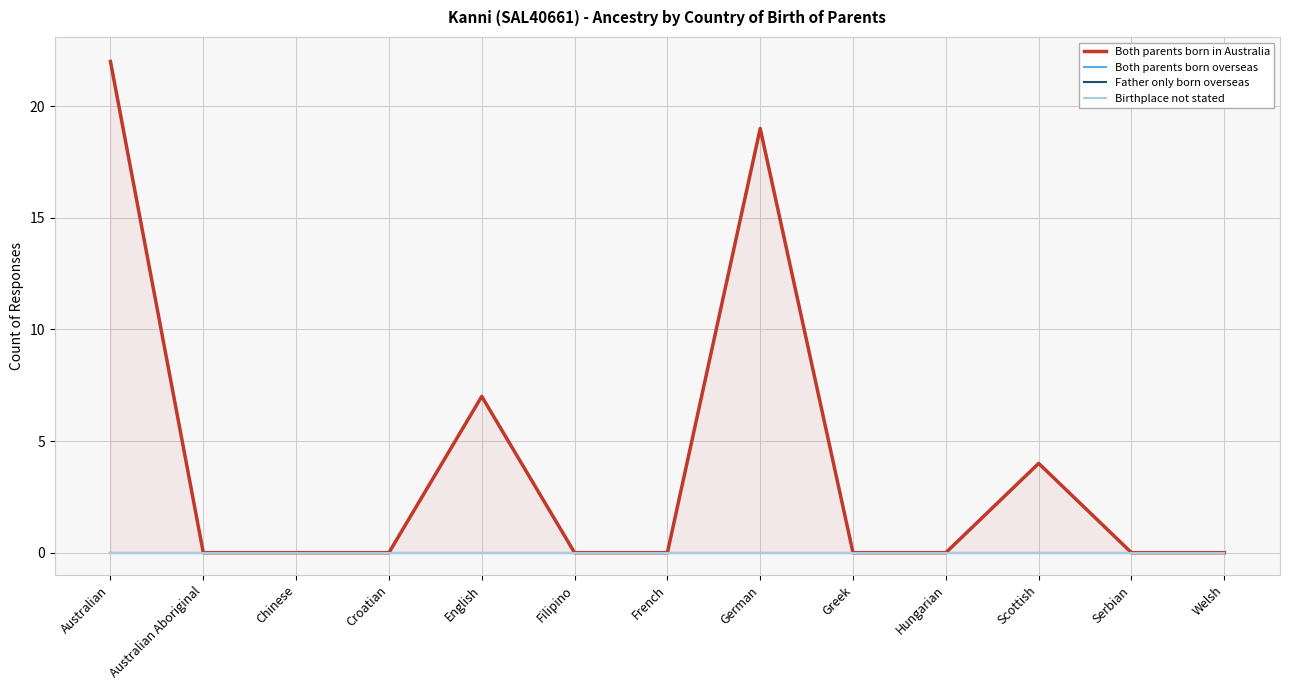

Is it true that Father only born overseas equals 0 at Welsh?

True